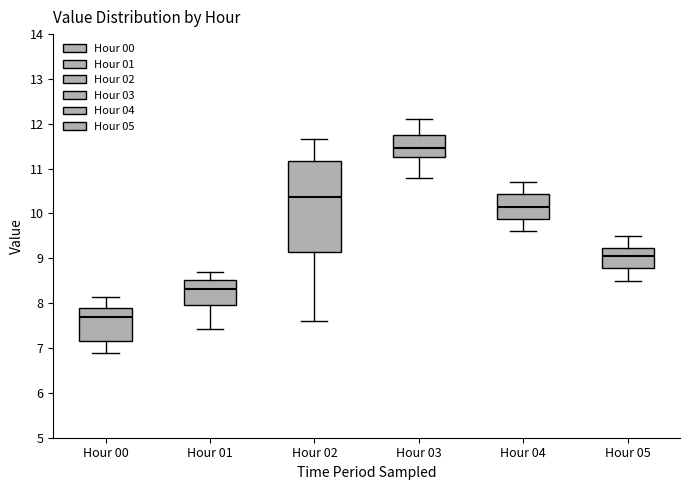

Where does the upper whisker of the box for Hour 01 end on the y-axis? The values are not printed on the chart, so give them approximately, as read against the axis.

8.7